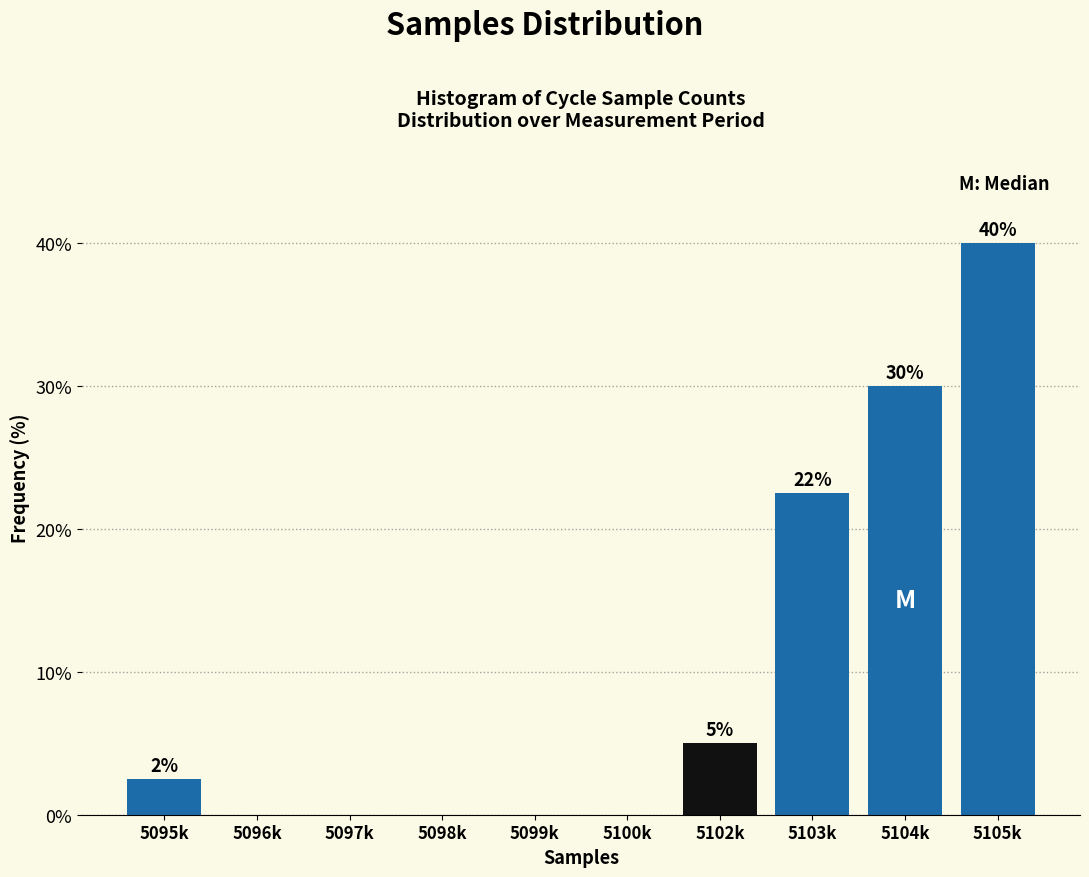

The chart shows a value of 0.0 at 5097k. True or false?

True